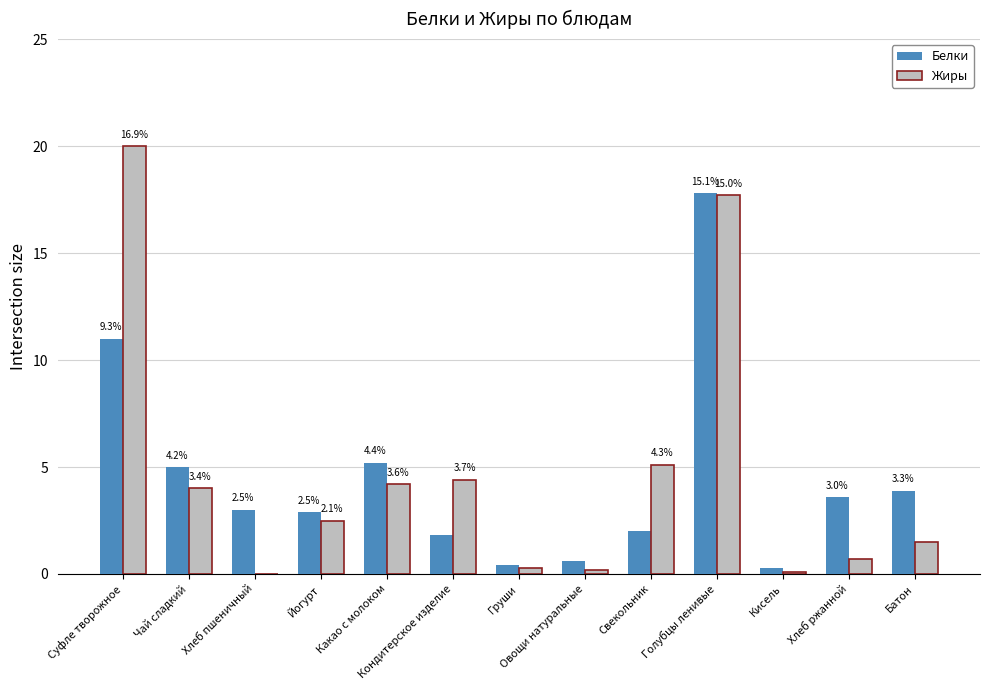

At how many categories does at least one series exceed 18?

1